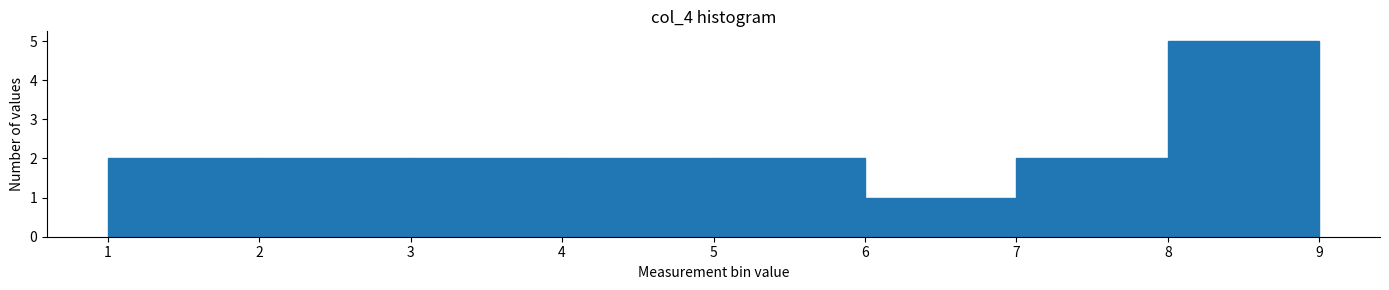

What is the height of the bar covering 3 to 4 on the x-axis? The values are not printed on the chart, so give them approximately, as read against the axis.

2